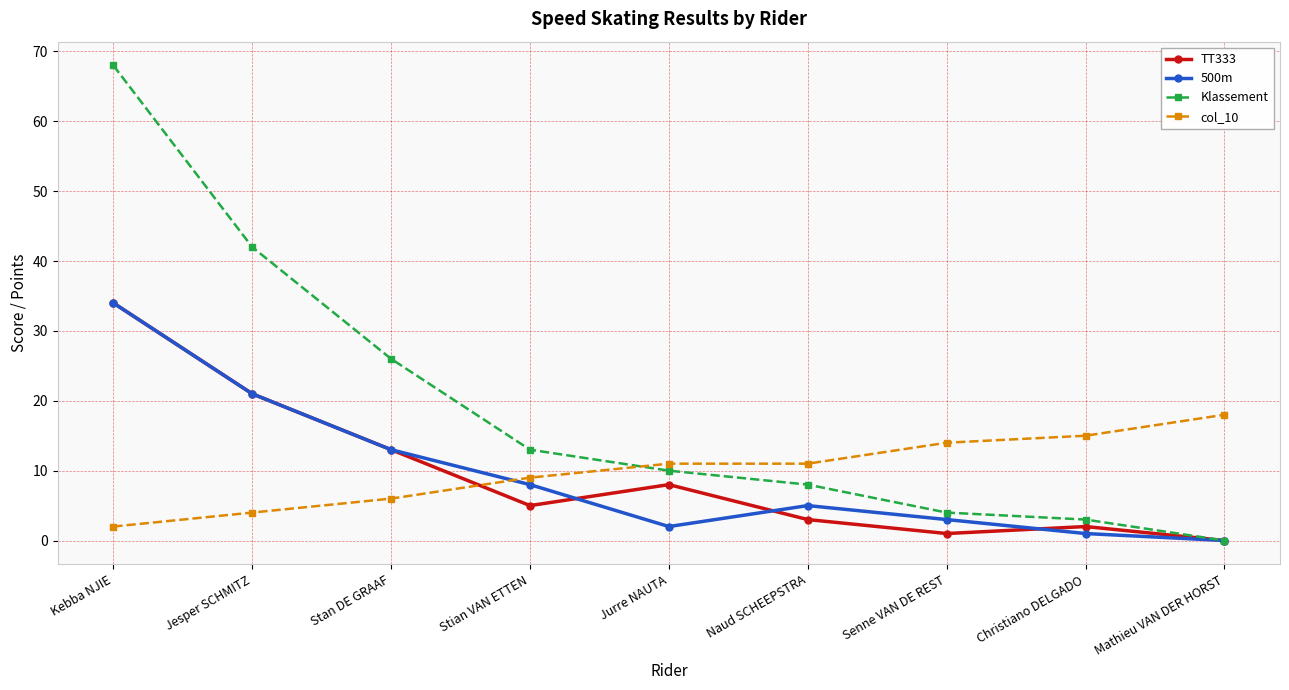

Reading left to right, what are all the values shown in this chart?

TT333: Kebba NJIE=34	Jesper SCHMITZ=21	Stan DE GRAAF=13	Stian VAN ETTEN=5	Jurre NAUTA=8	Naud SCHEEPSTRA=3	Senne VAN DE REST=1	Christiano DELGADO=2	Mathieu VAN DER HORST=0
500m: Kebba NJIE=34	Jesper SCHMITZ=21	Stan DE GRAAF=13	Stian VAN ETTEN=8	Jurre NAUTA=2	Naud SCHEEPSTRA=5	Senne VAN DE REST=3	Christiano DELGADO=1	Mathieu VAN DER HORST=0
Klassement: Kebba NJIE=68	Jesper SCHMITZ=42	Stan DE GRAAF=26	Stian VAN ETTEN=13	Jurre NAUTA=10	Naud SCHEEPSTRA=8	Senne VAN DE REST=4	Christiano DELGADO=3	Mathieu VAN DER HORST=0
col_10: Kebba NJIE=2	Jesper SCHMITZ=4	Stan DE GRAAF=6	Stian VAN ETTEN=9	Jurre NAUTA=11	Naud SCHEEPSTRA=11	Senne VAN DE REST=14	Christiano DELGADO=15	Mathieu VAN DER HORST=18